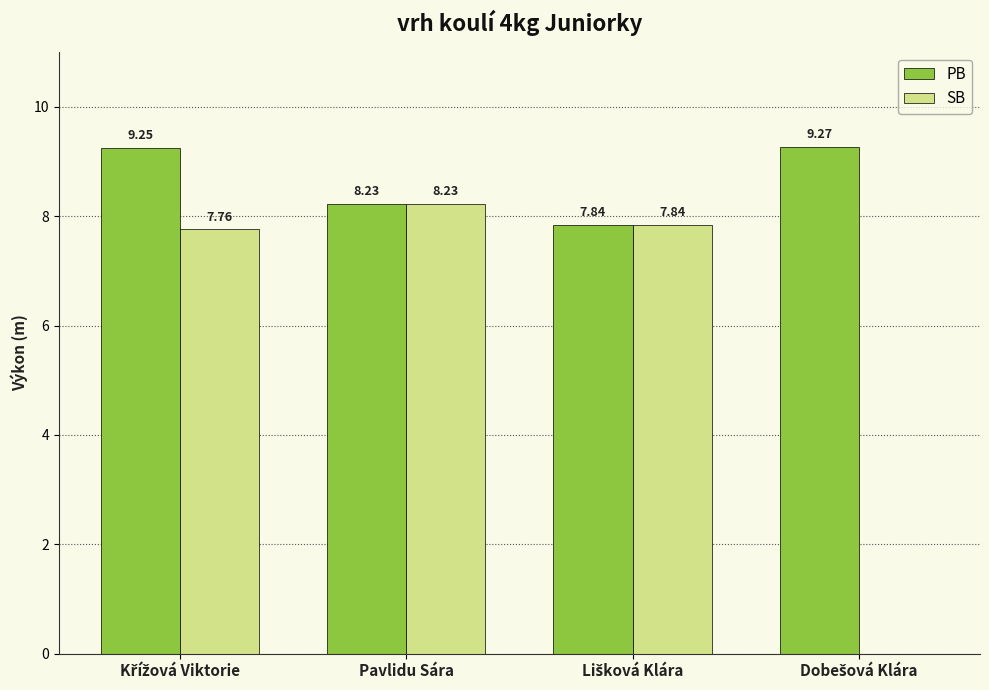

Which series has the largest total across all categories?

PB